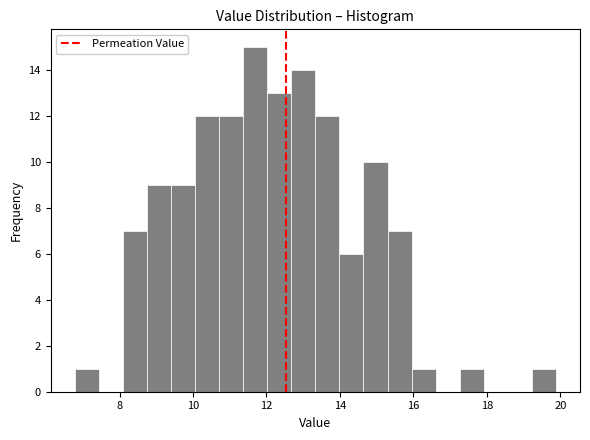

Around what value on the x-axis is the tallest bar? Give the approximate position of its centre, as read against the axis.

11.6